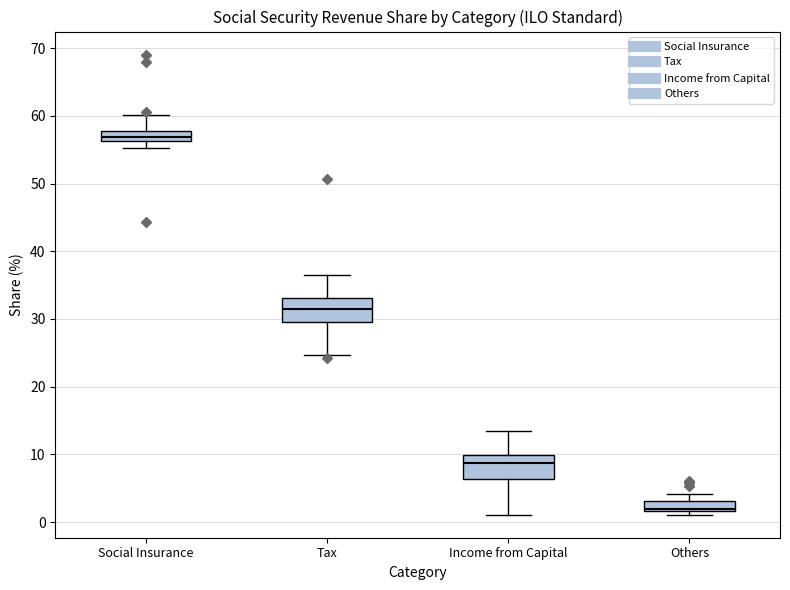

Which box has the lowest median line?

Others